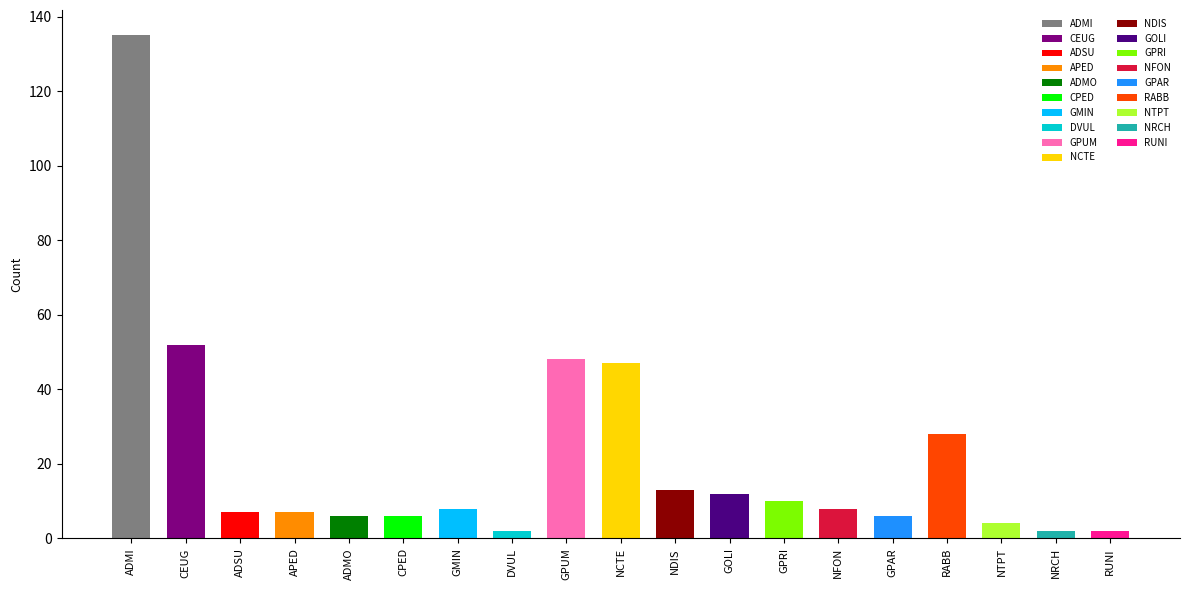

Between NTPT and RUNI, which is larger?

NTPT